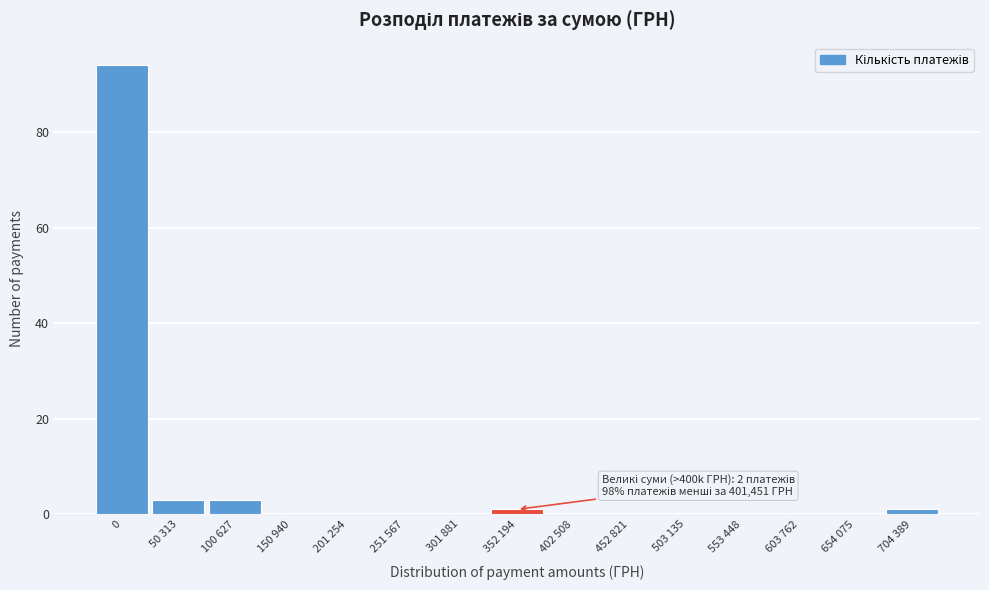

Reading left to right, extract all data points from this chart.

0=94	50 313=3	100 627=3	150 940=0	201 254=0	251 567=0	301 881=0	352 194=1	402 508=0	452 821=0	503 135=0	553 448=0	603 762=0	654 075=0	704 389=1